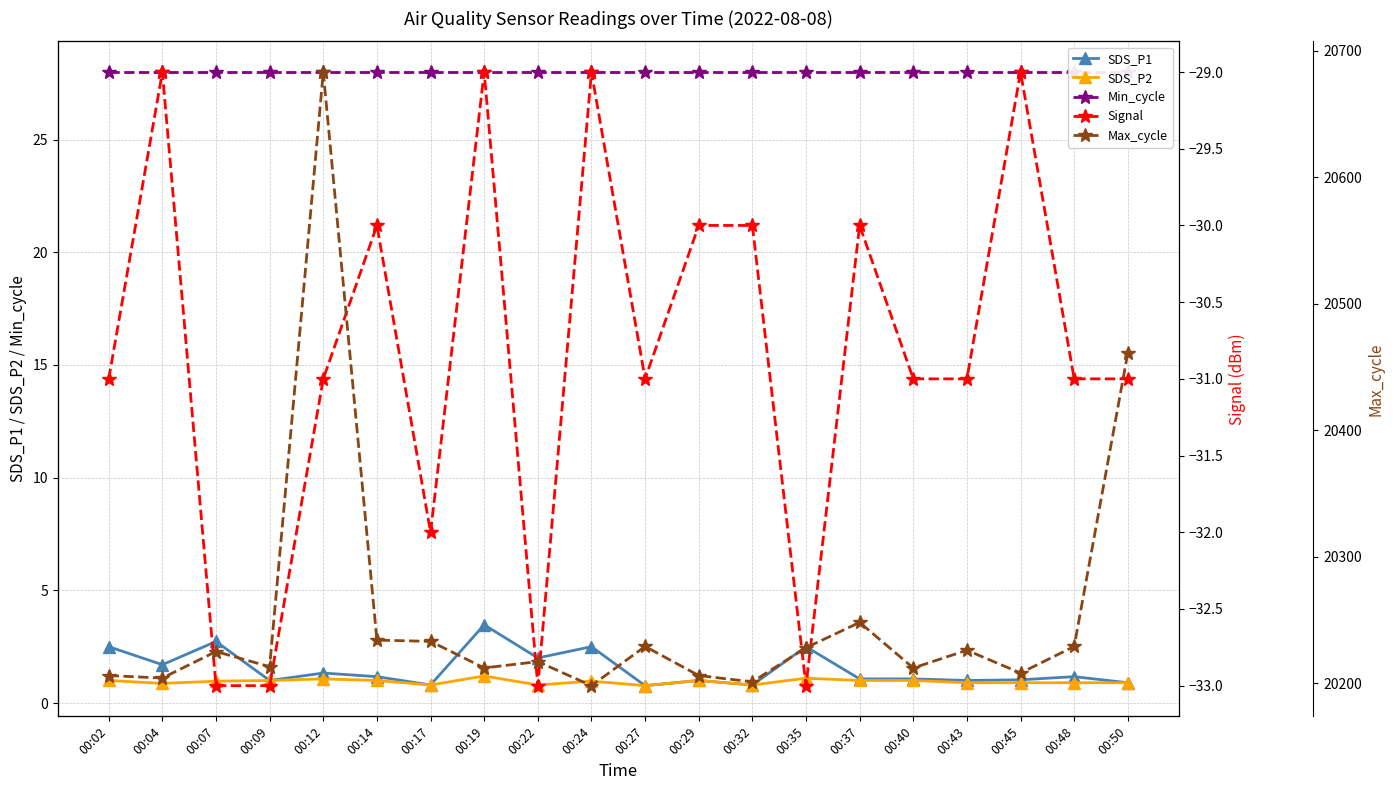

True or false: Signal and SDS_P2 cross at least once.

False